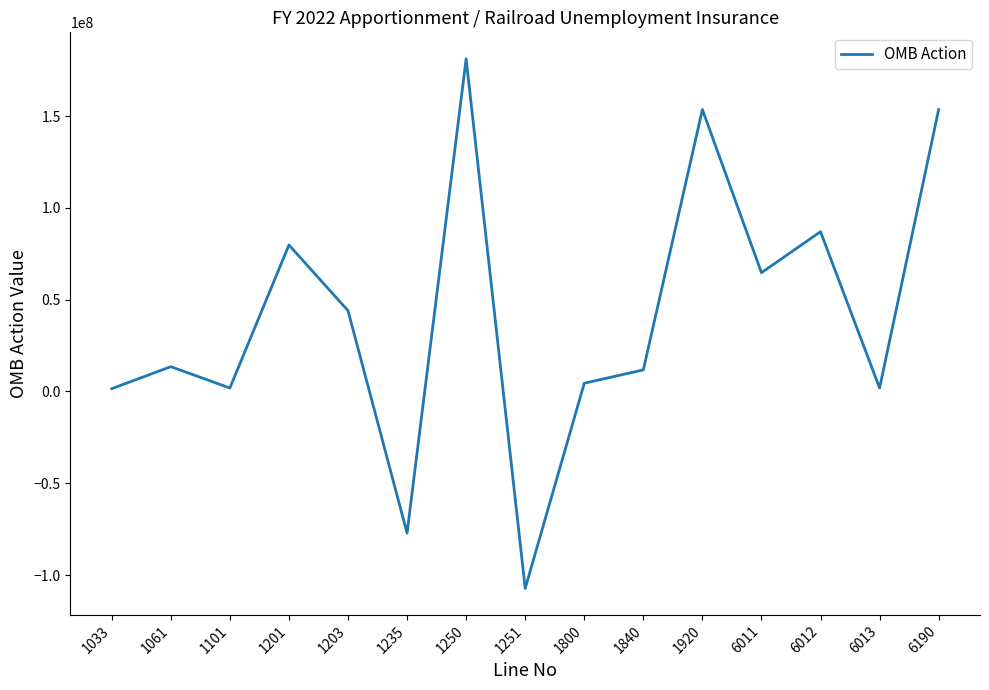

Where is the first local minimum?

1101